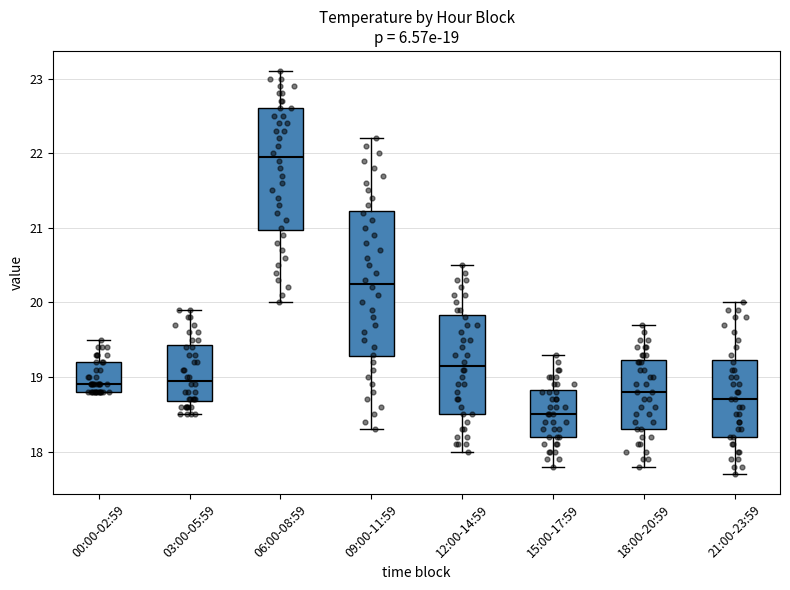

Which box is the tallest, from its lower edge to its upper edge?

09:00-11:59